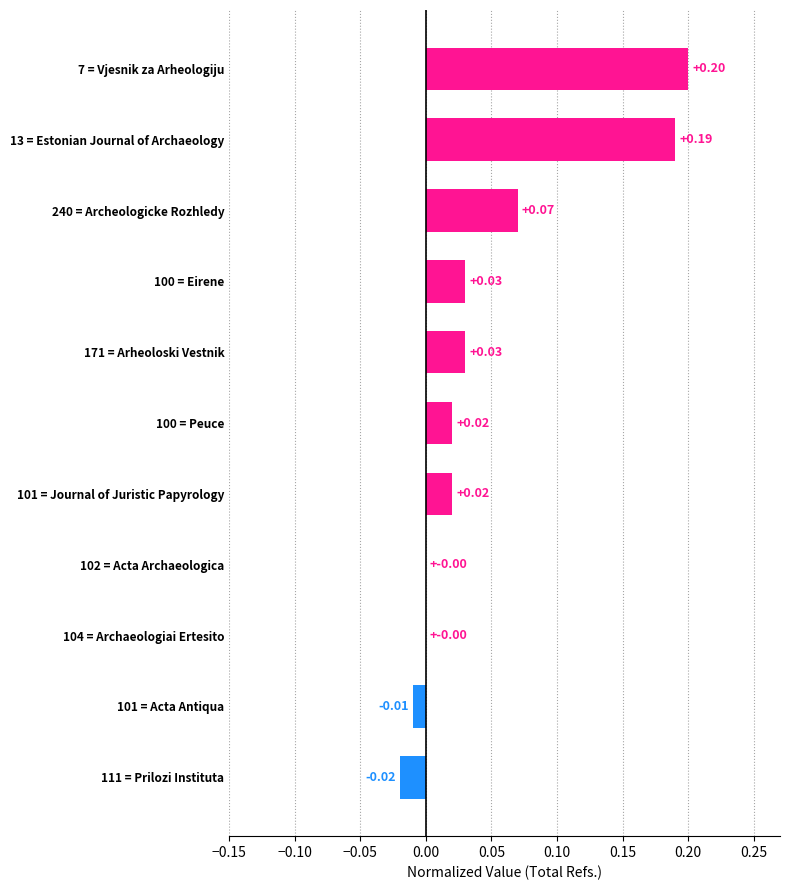

What is the change in value from 101 = Acta Antiqua to 240 = Archeologicke Rozhledy?

+0.1